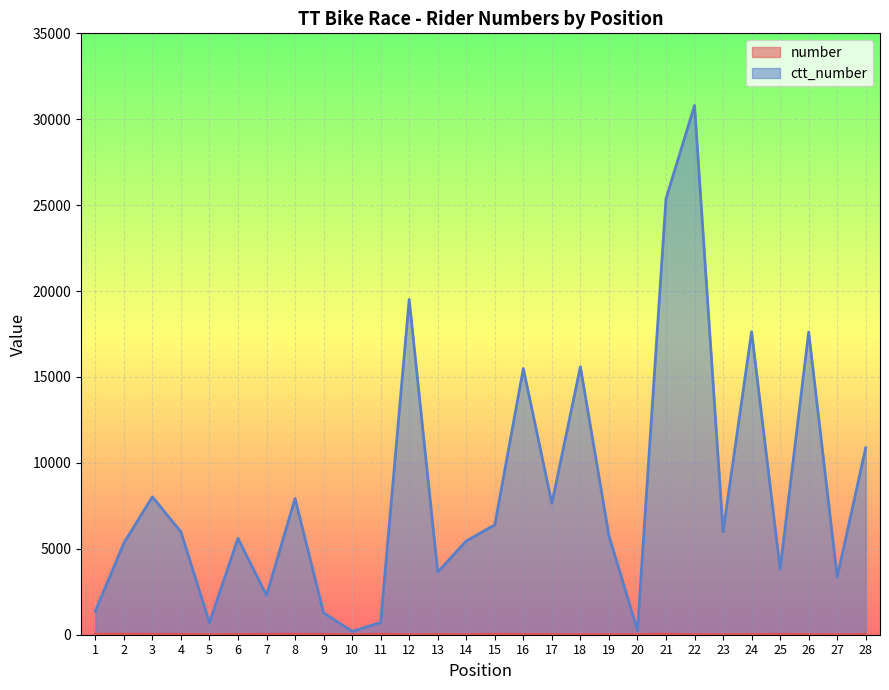

The number series shows 42 at 8. True or false?

False